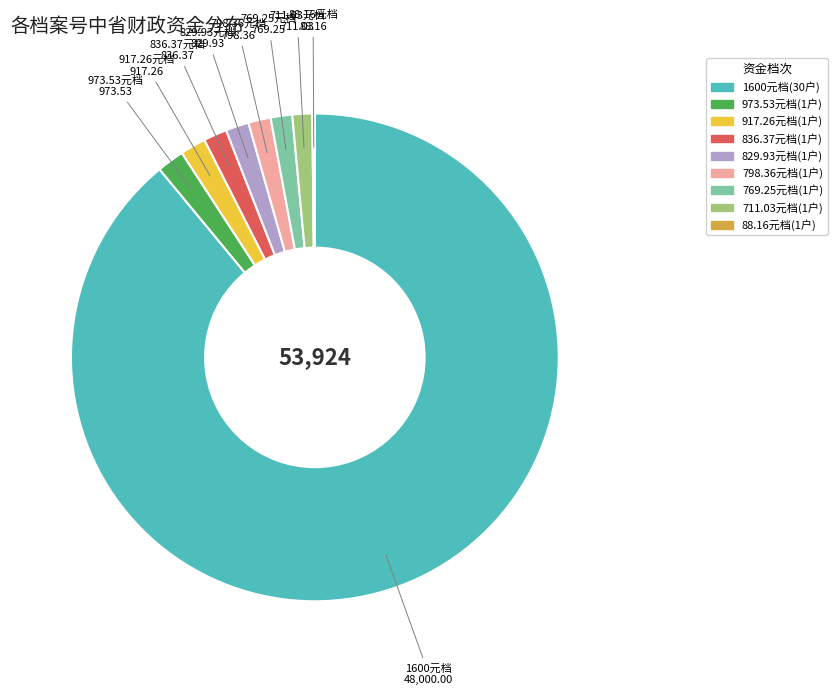

Does any single category account for the majority?

Yes